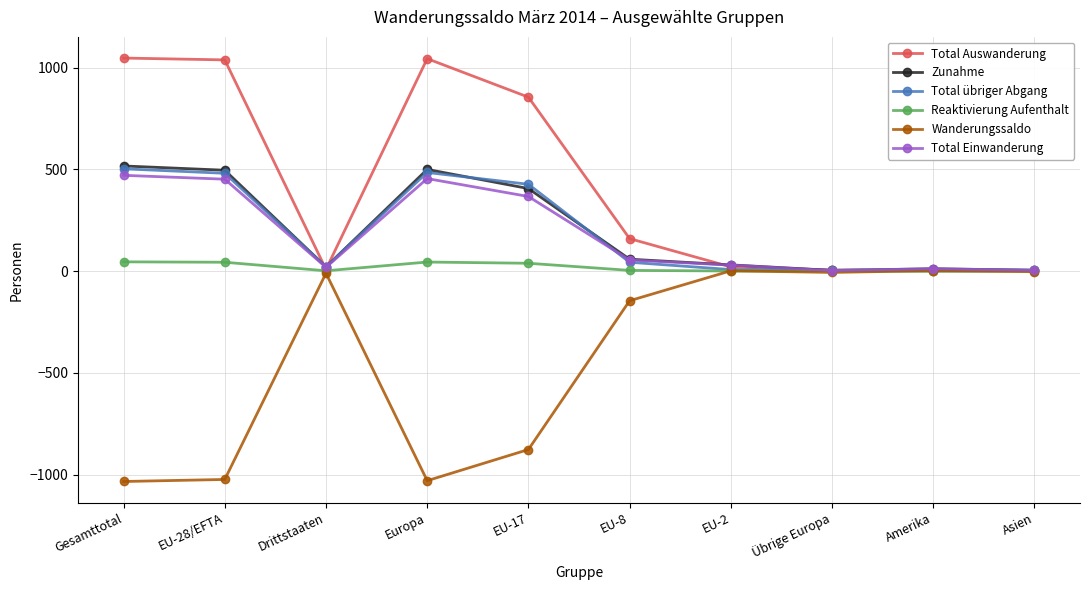

The value of Total übriger Abgang at Europa is 485. True or false?

True